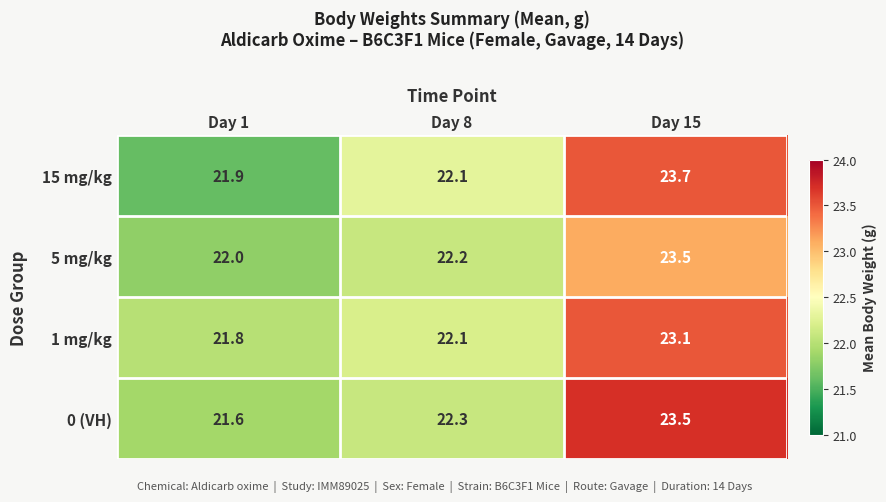

At how many categories does at least one series exceed 23?

1